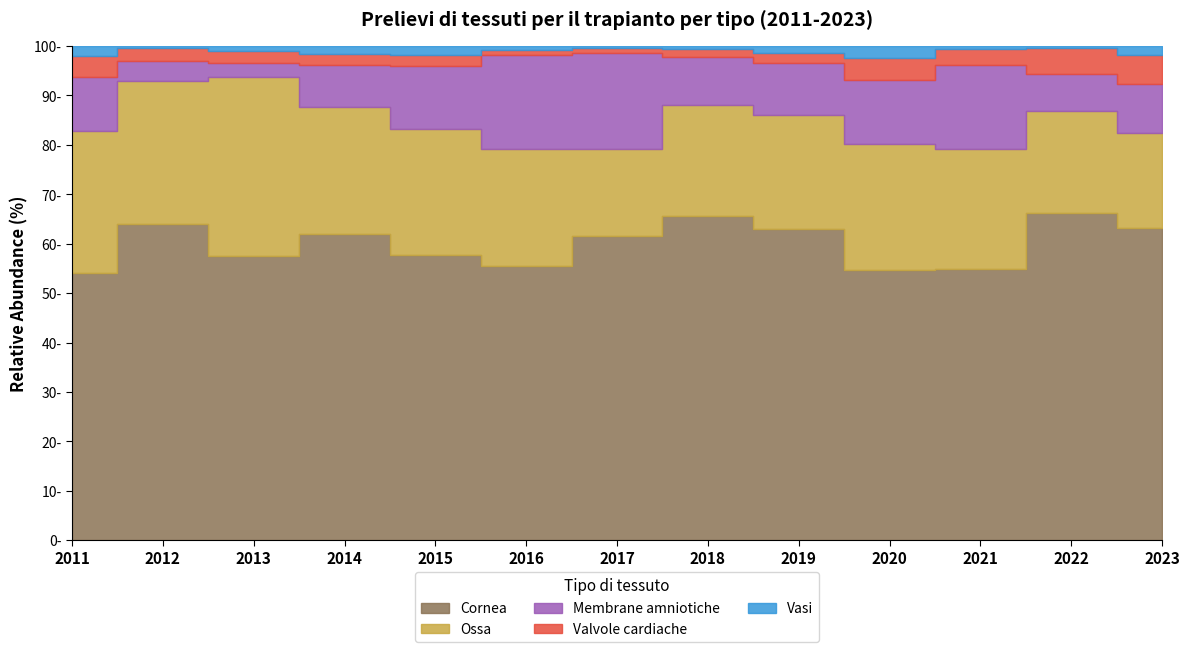

The value of Vasi at 2018 is 4. True or false?

False